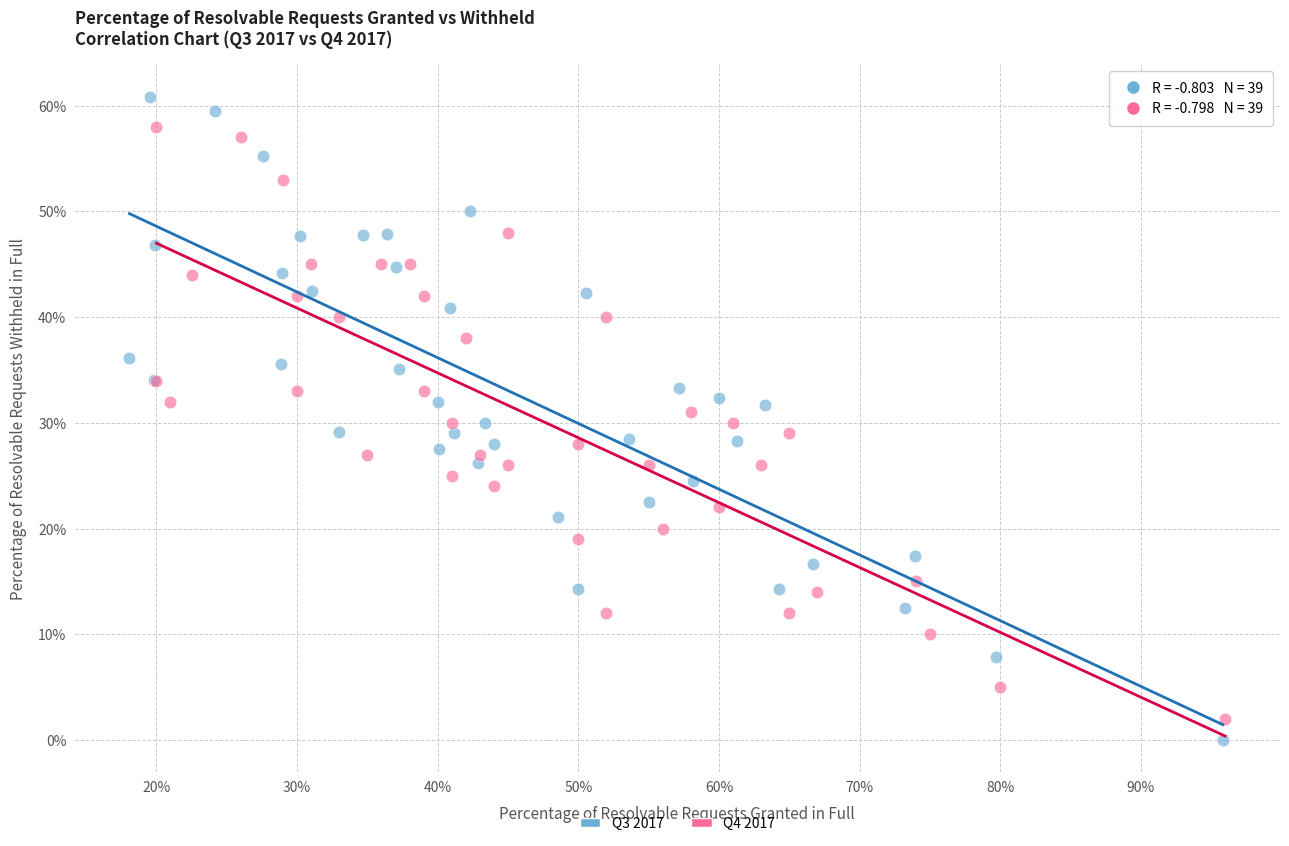

Which series has the widest spread of Y values?

Q3 2017